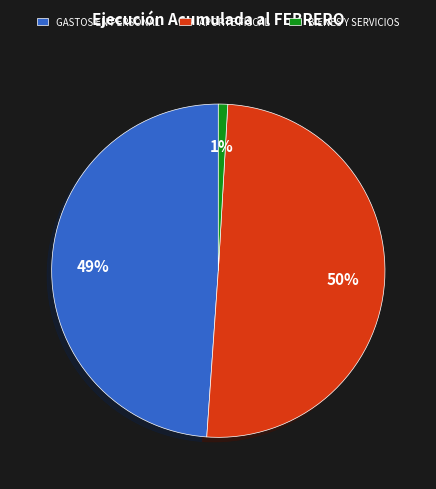

Which slice represents more than half of the pie?

APORTE FISCAL